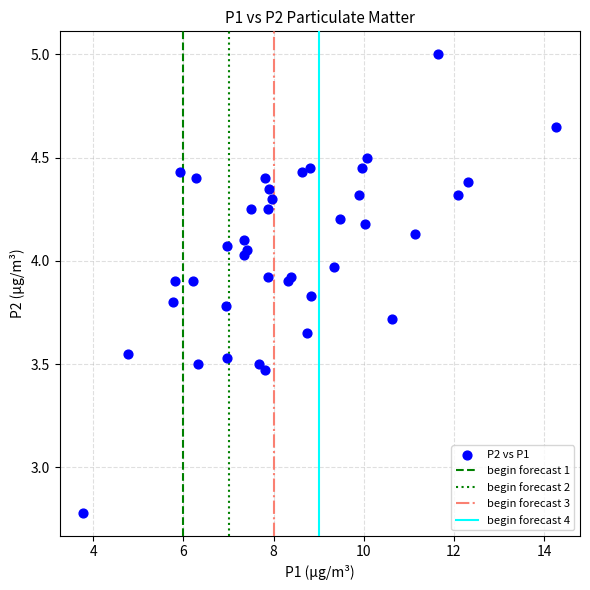

What Y value in the scatter plot is closest to 3?

2.8